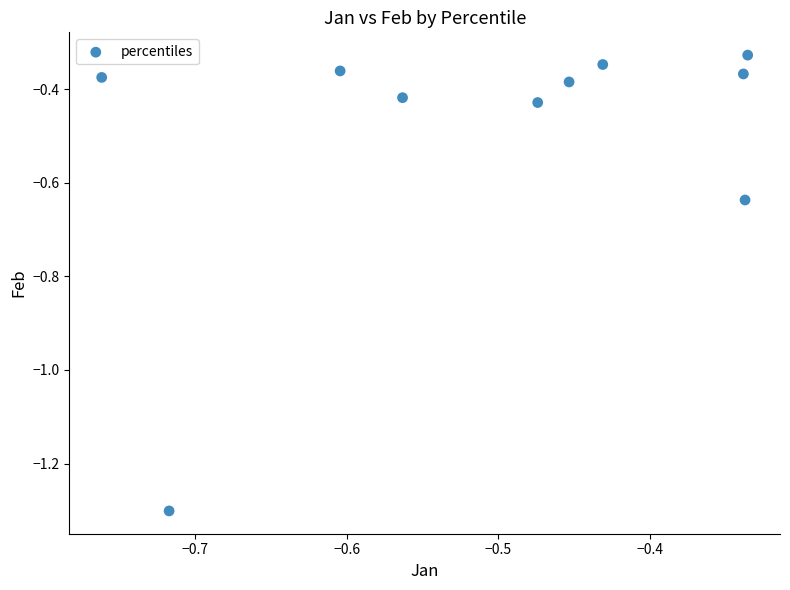

What is the range of X values (max minus min)?

0.4